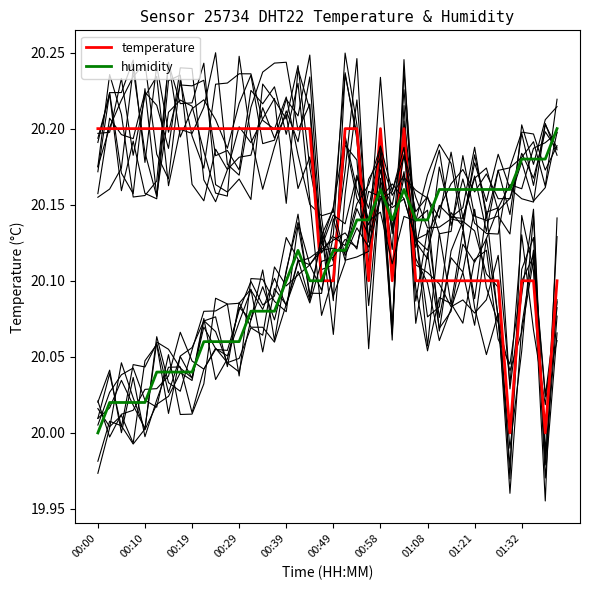

Does the chart have visible grid lines?

No